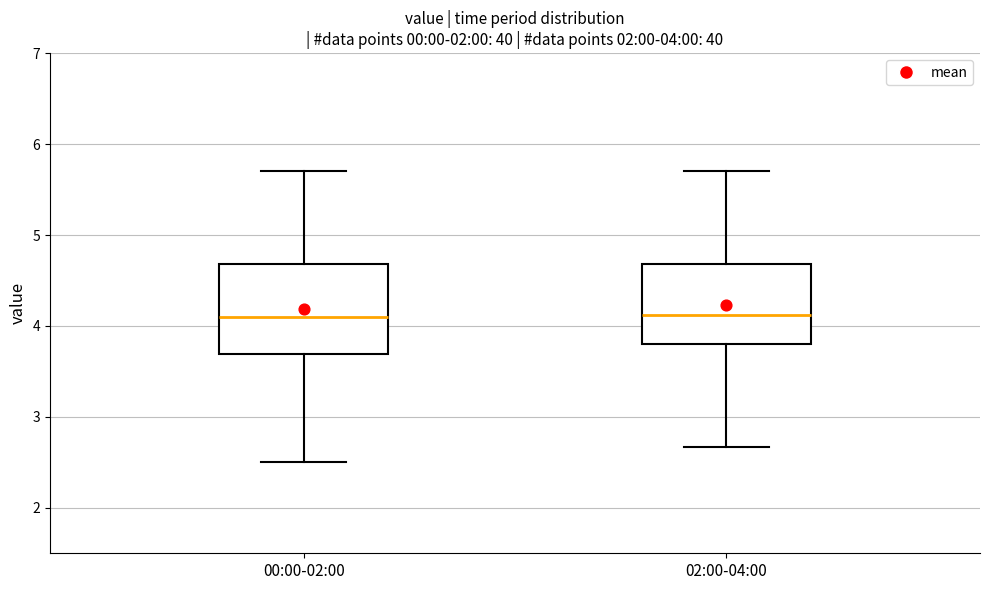

Which box is the tallest, from its lower edge to its upper edge?

00:00-02:00